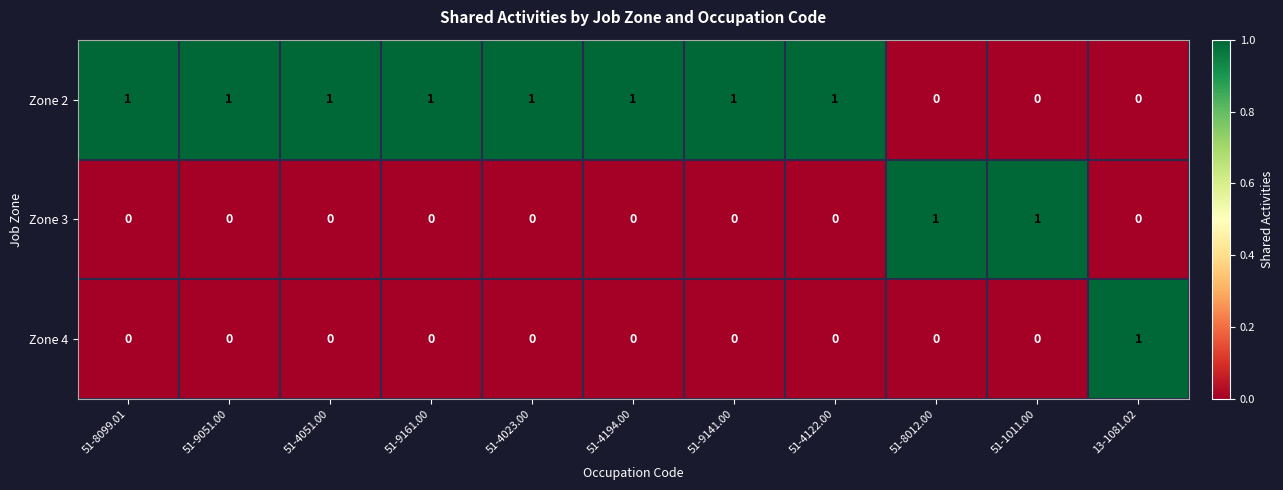

Which series has the largest total across all categories?

Zone 2